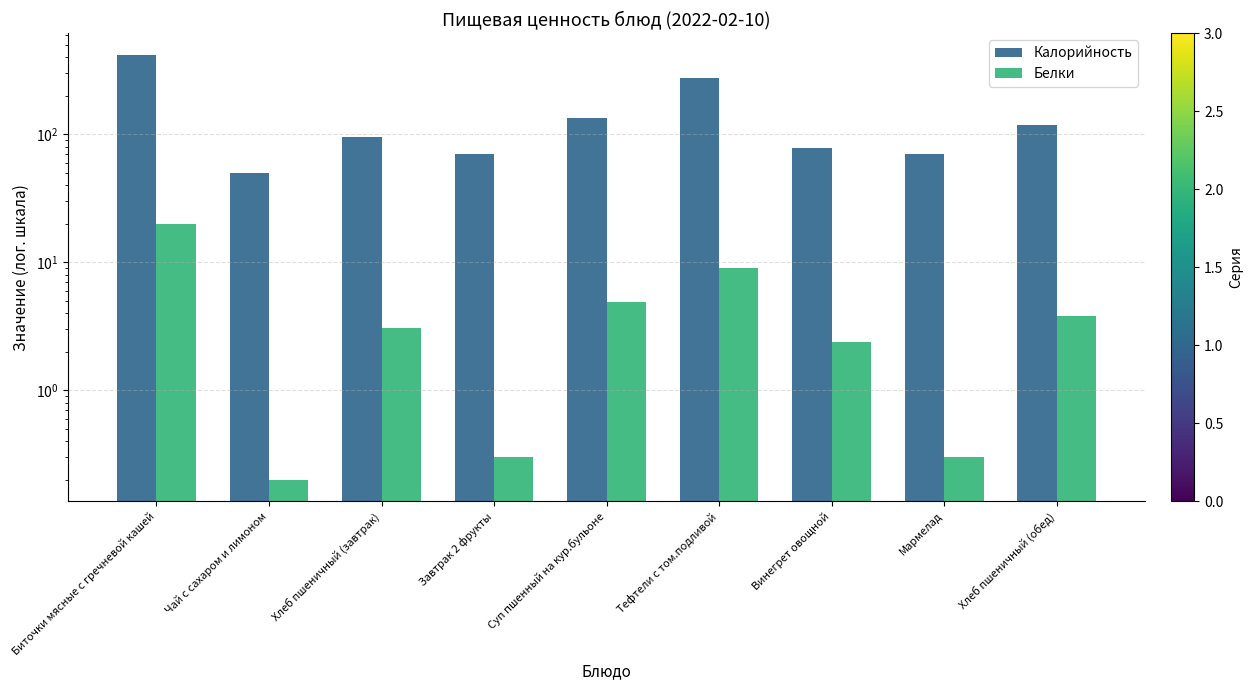

What is the difference between the second highest and second lowest values in the Белки series?

8.7